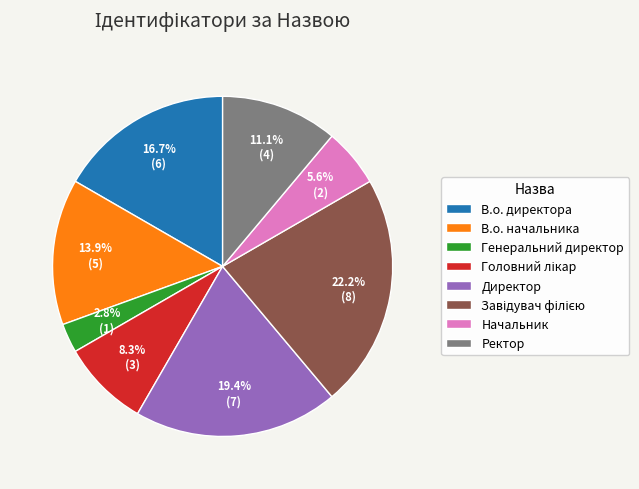

How many slices are in this pie chart?

8